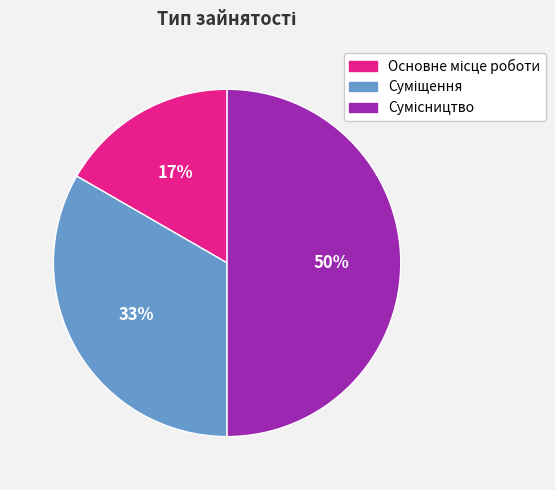

To the nearest percent, what is the difference between the largest and smallest slice percentages?

33%